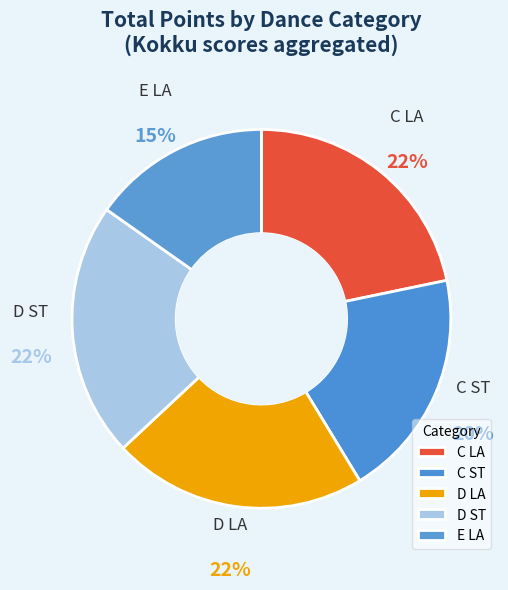

How many slices are in this pie chart?

5